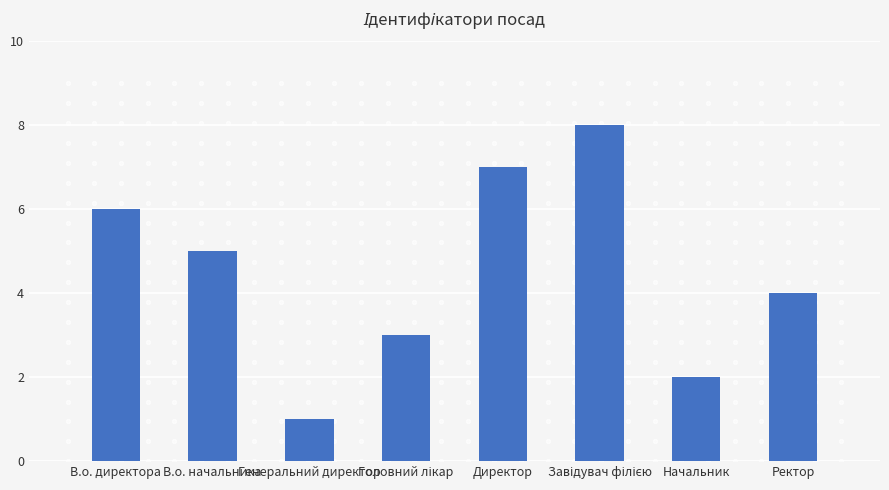

Approximately how many times larger is the value at Ректор compared to В.о. директора?

0.7